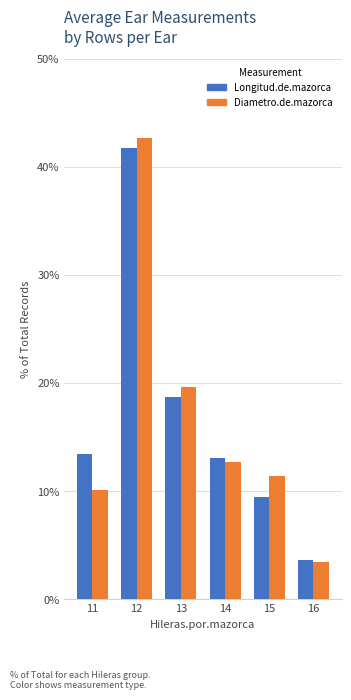

Which series has the widest spread of values?

Diametro.de.mazorca